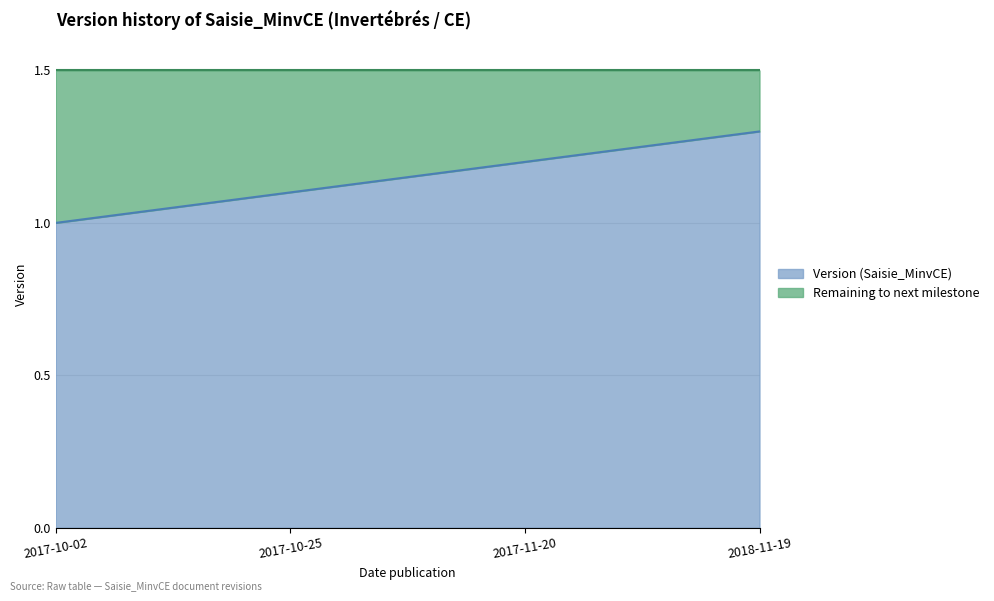

How many data points does each series have?

4